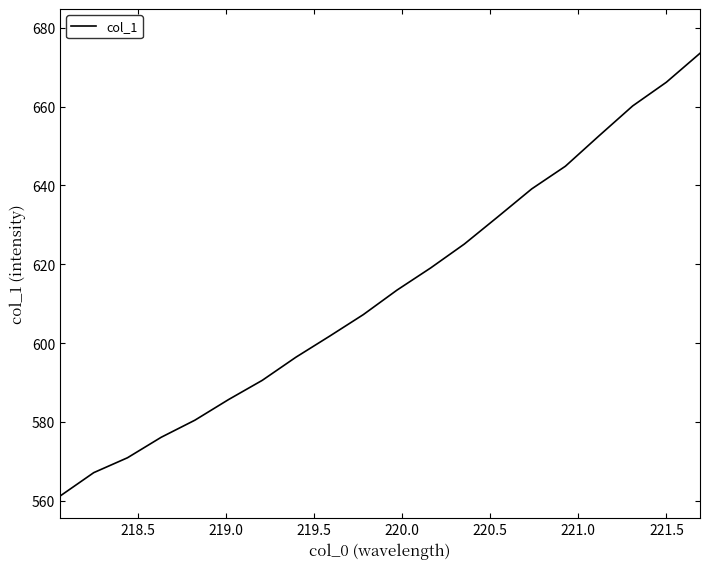

True or false: the data has more than 2 interior local peaks.

False